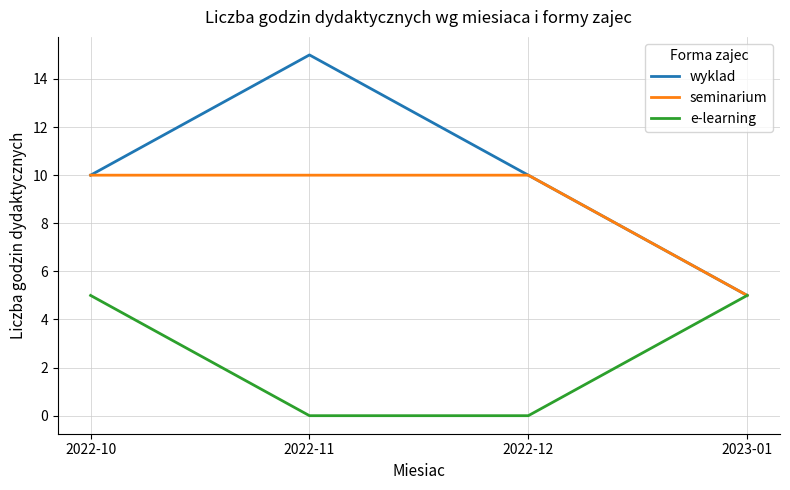

Reading right to left, what are all the values shown in this chart?

wyklad: 2023-01=5	2022-12=10	2022-11=15	2022-10=10
seminarium: 2023-01=5	2022-12=10	2022-11=10	2022-10=10
e-learning: 2023-01=5	2022-12=0	2022-11=0	2022-10=5